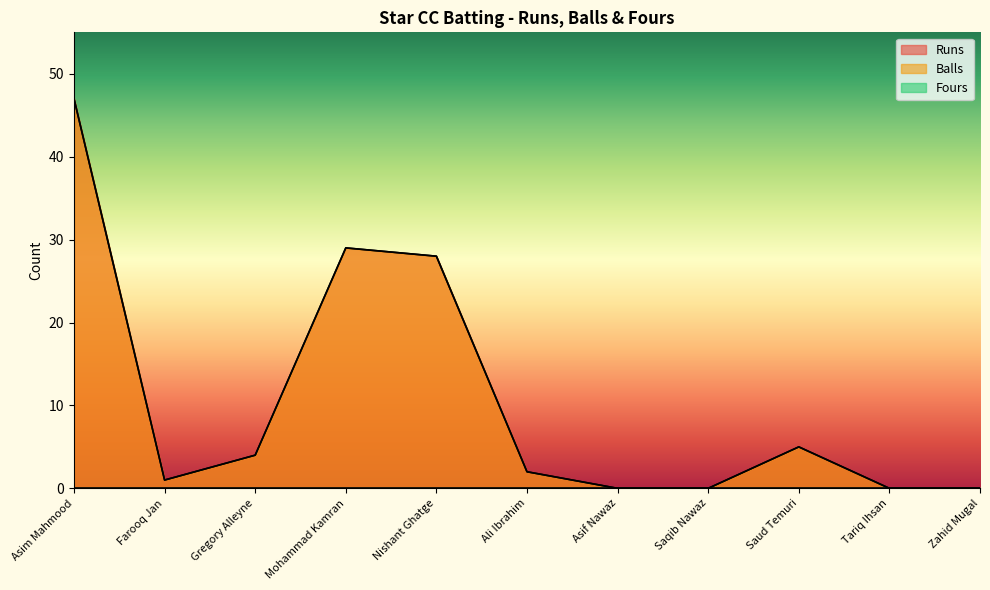

How many lines are shown in the chart?

3